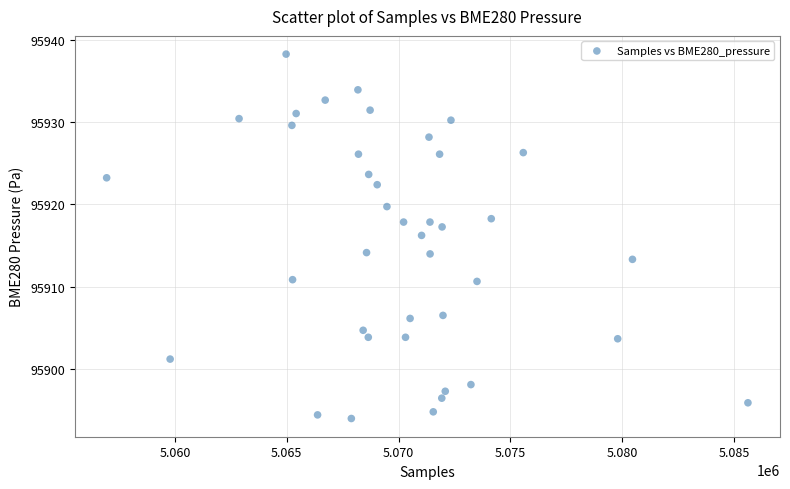

What is the range of Y values (max minus min)?

44.3